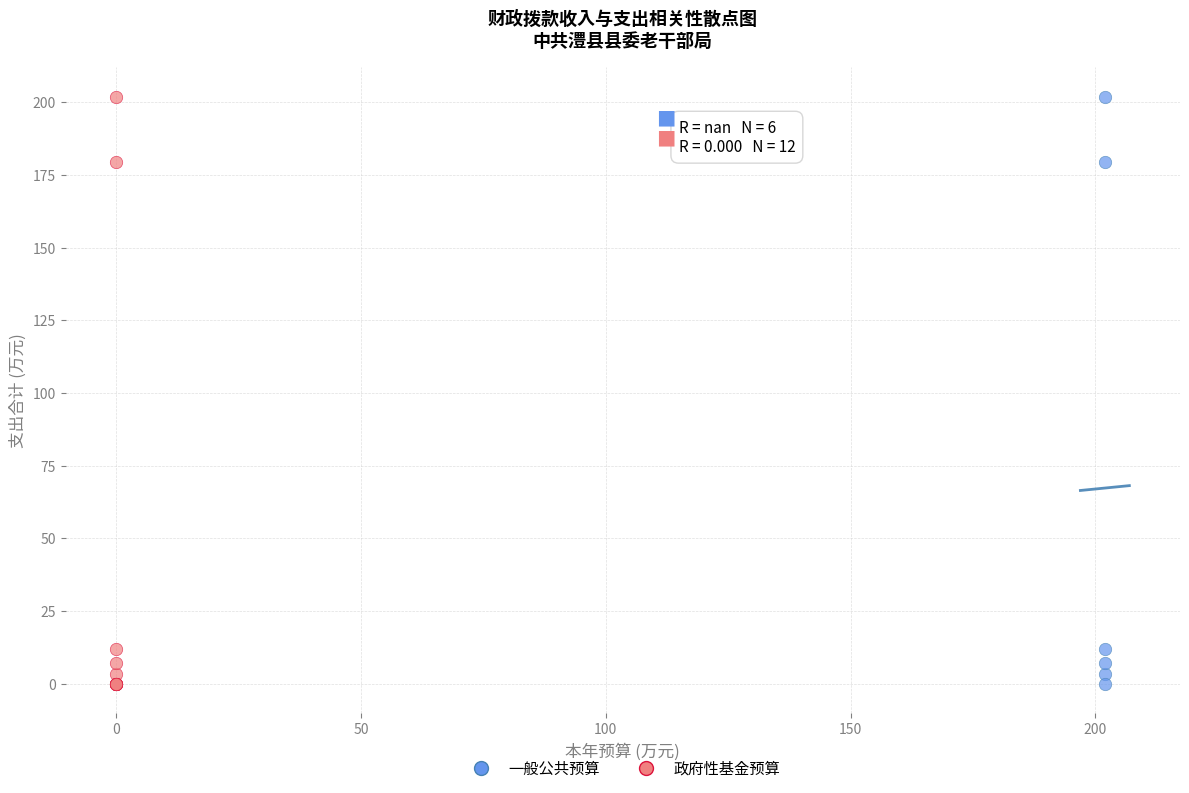

What are all the series names shown in the legend?

一般公共预算, 政府性基金预算